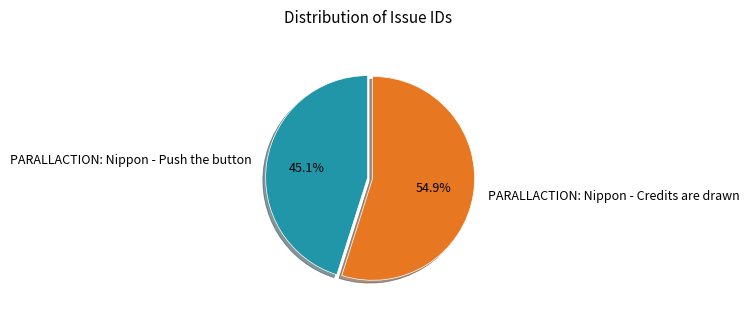

Count the number of slices in the pie.

2